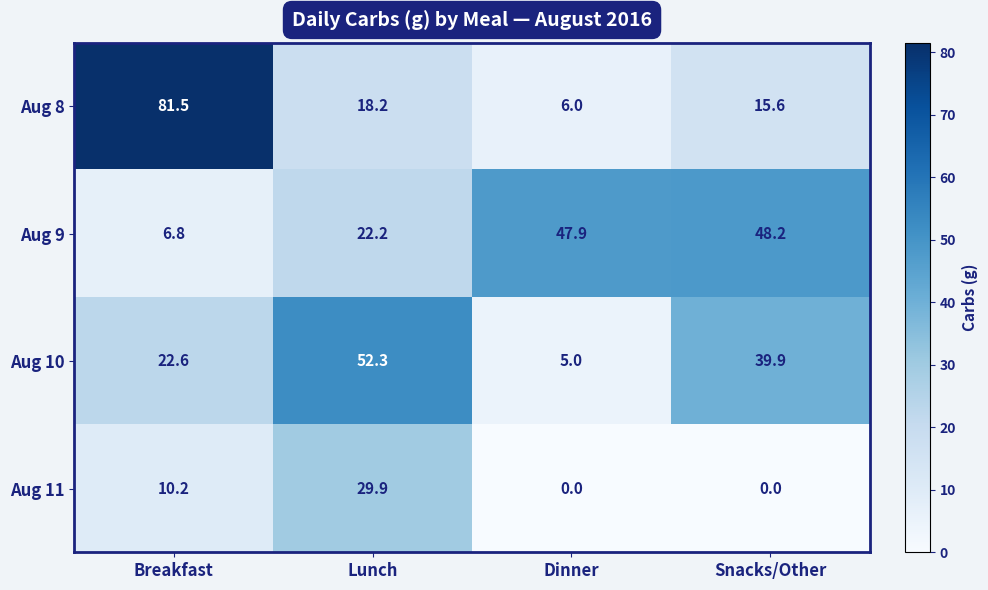

At which category does the chart reach its peak across all series?

Breakfast